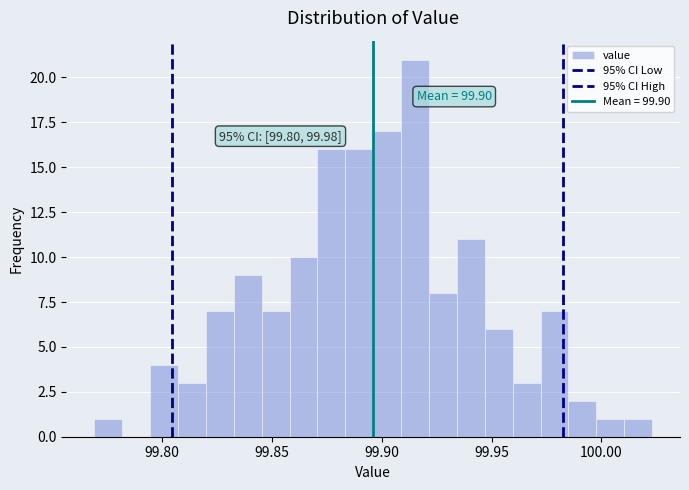

Read against the x-axis, roughly where is the centre of the tallest bar?

99.915